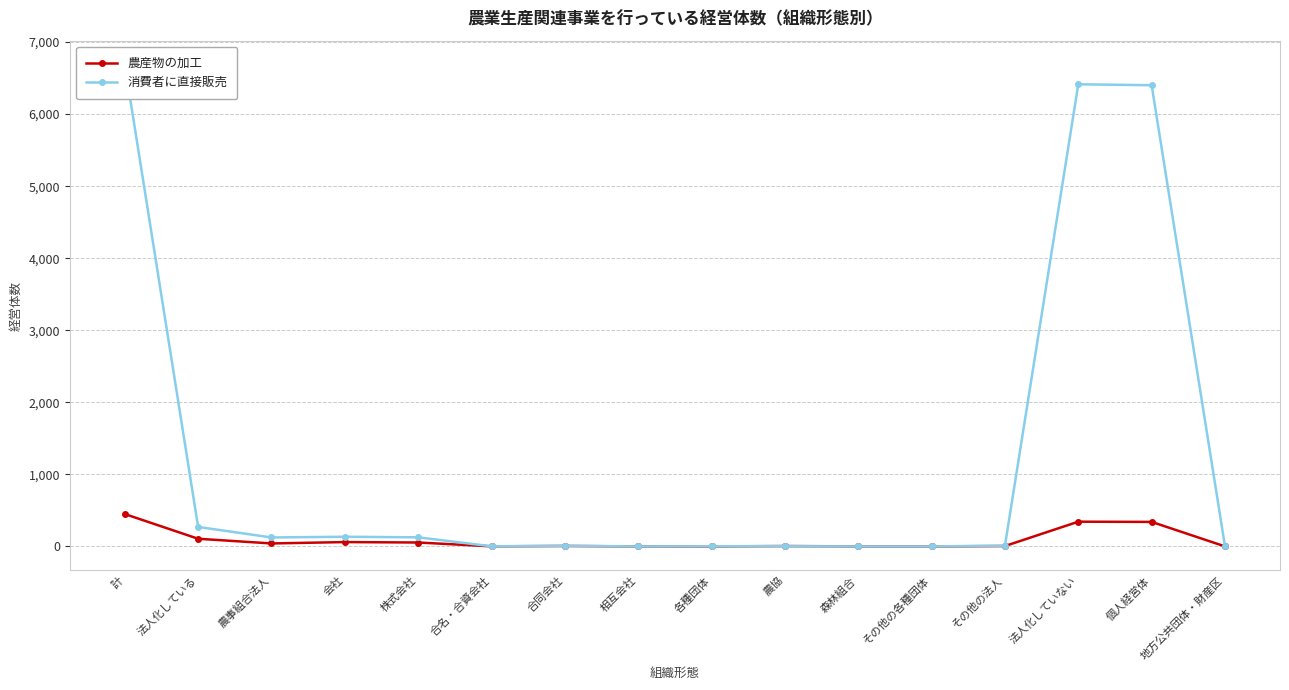

Which series has the largest range (max minus min)?

消費者に直接販売